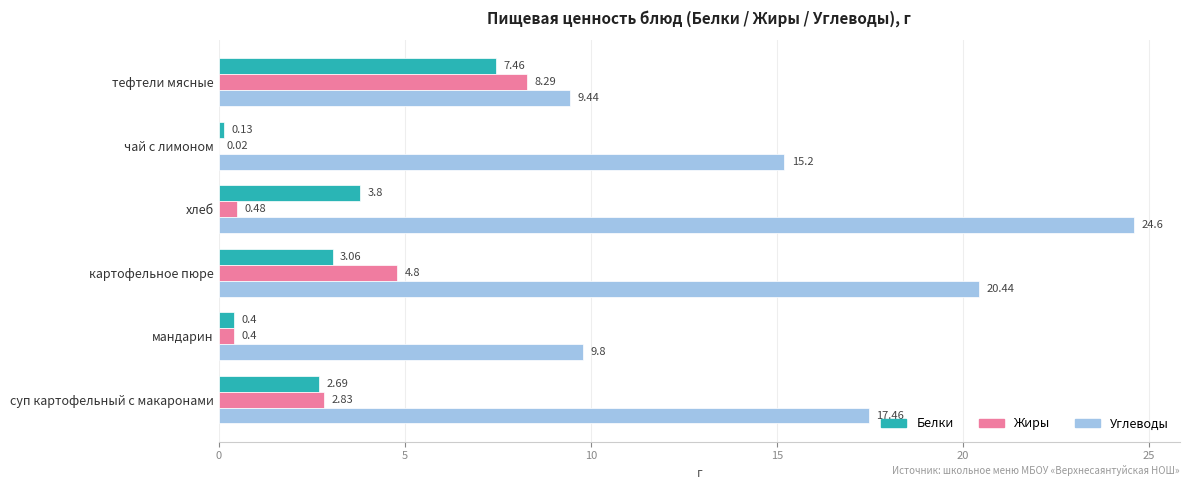

What is the sum of the Белки values at хлеб and картофельное пюре?

6.9